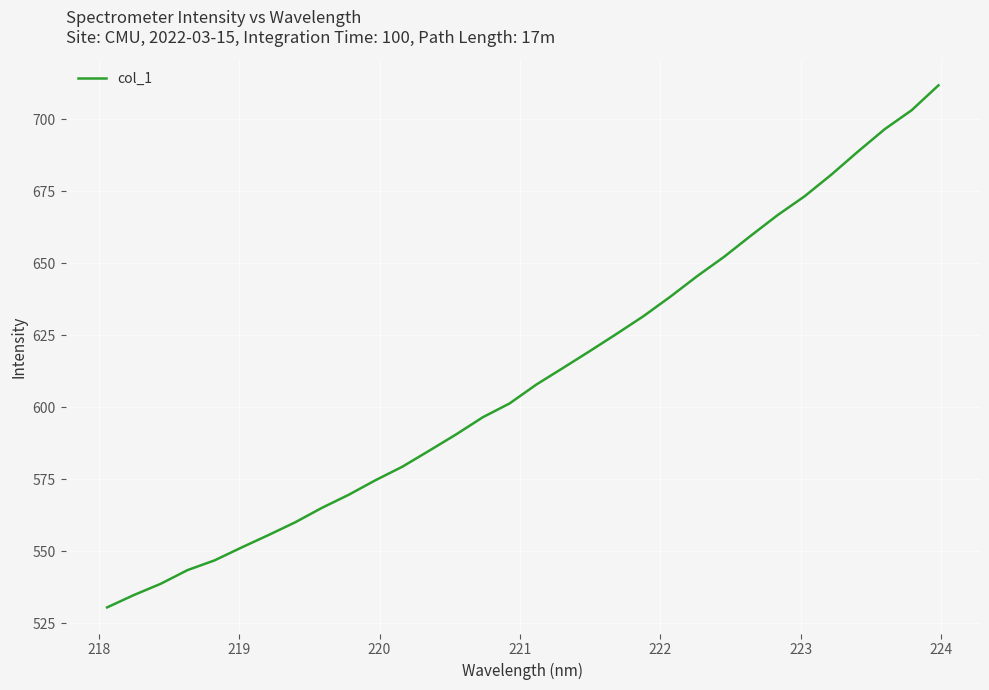

What is the greatest value displayed?

711.7